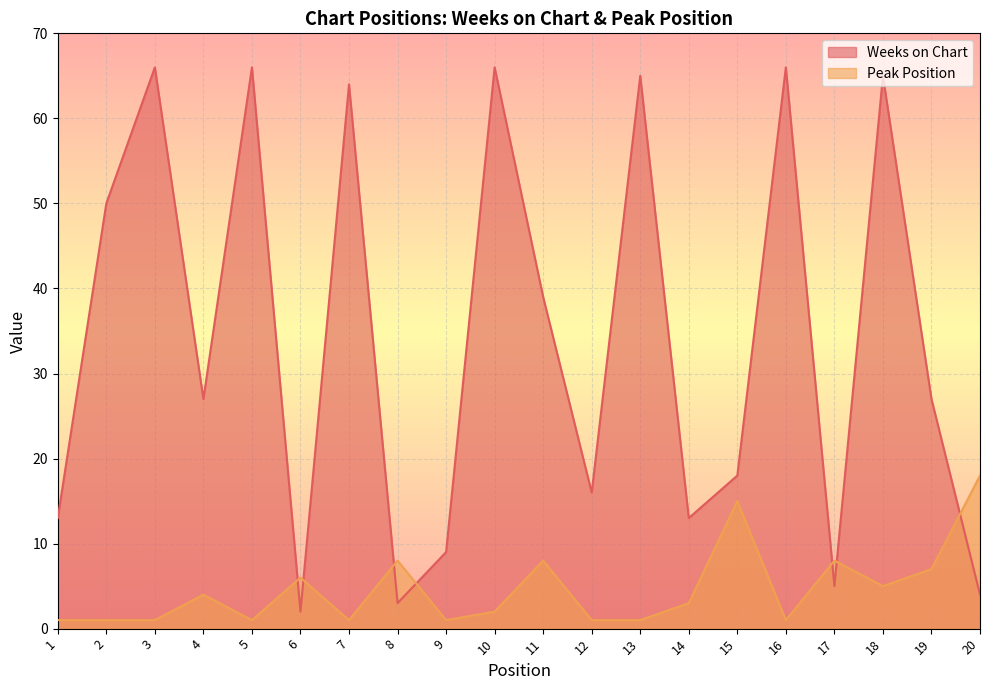

Where do Weeks on Chart and Peak Position first cross each other?

5 and 6